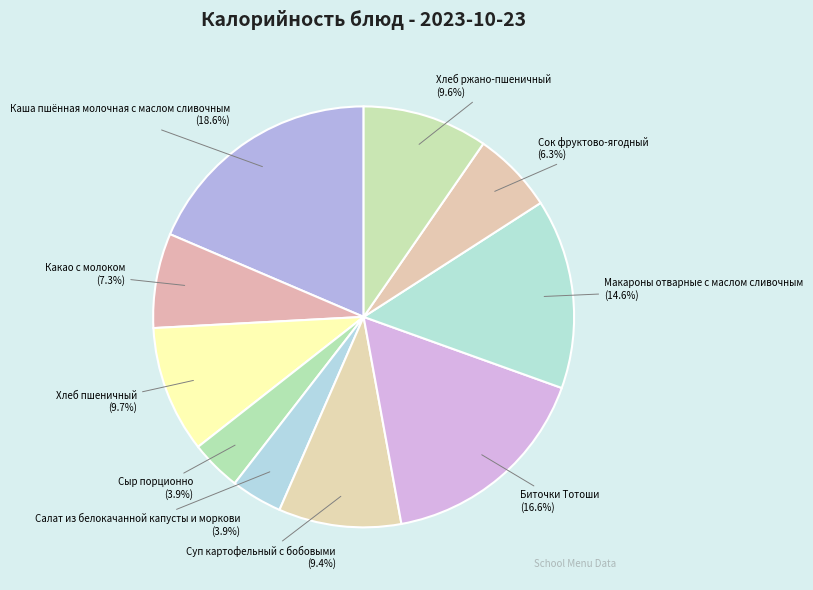

Is the sum of Каша пшённая молочная с маслом сливочным and Хлеб ржано-пшеничный greater than half?

No